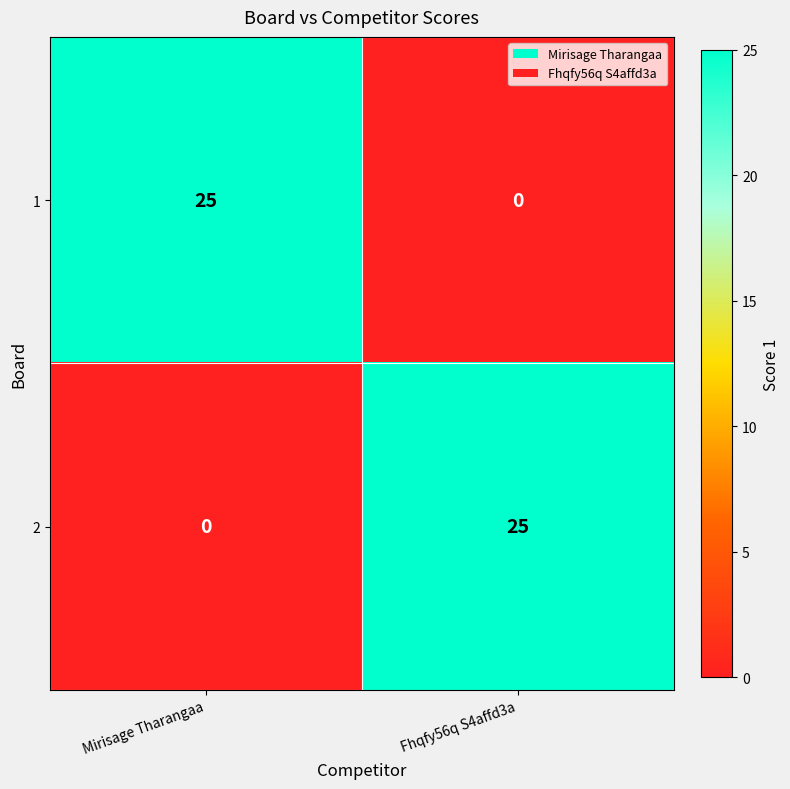

Reading right to left, what are all the values shown in this chart?

1: 0	25
2: 25	0